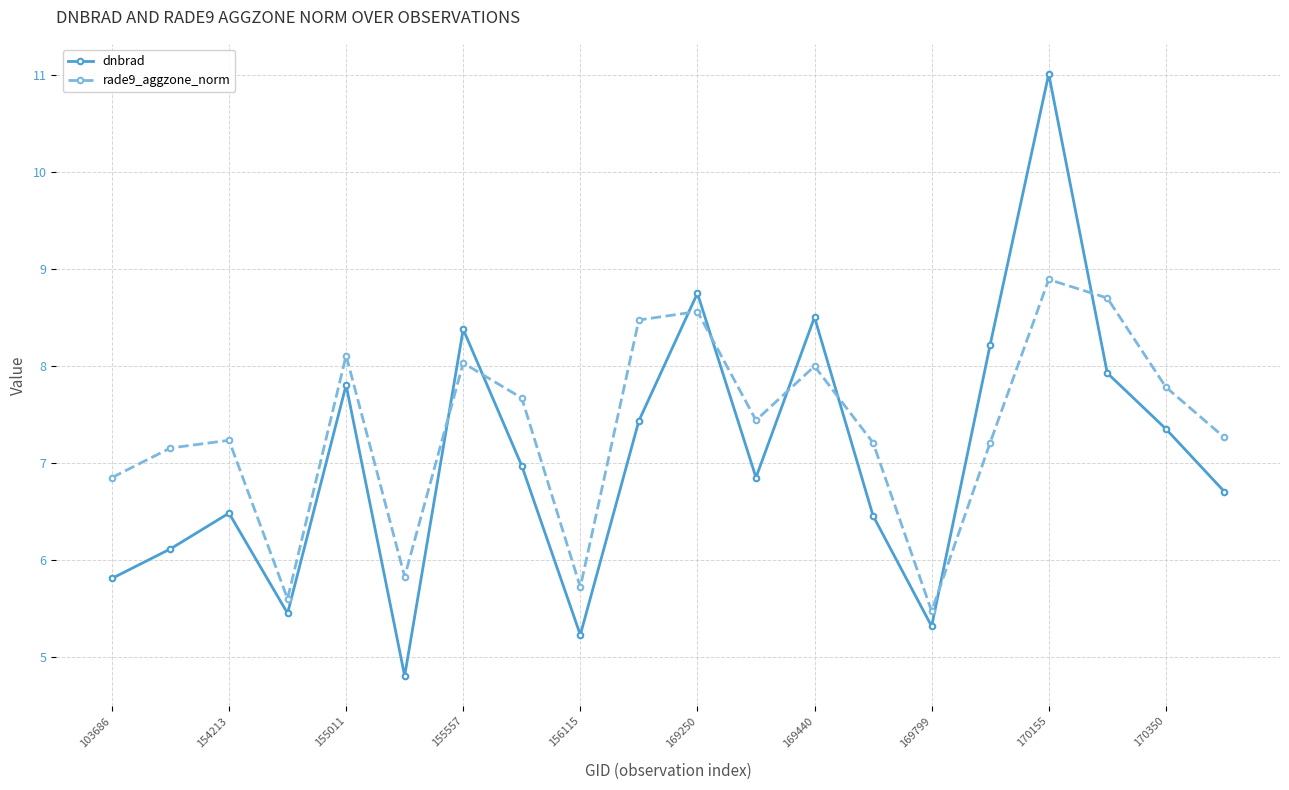

How many data points in rade9_aggzone_norm are less than 7?

5